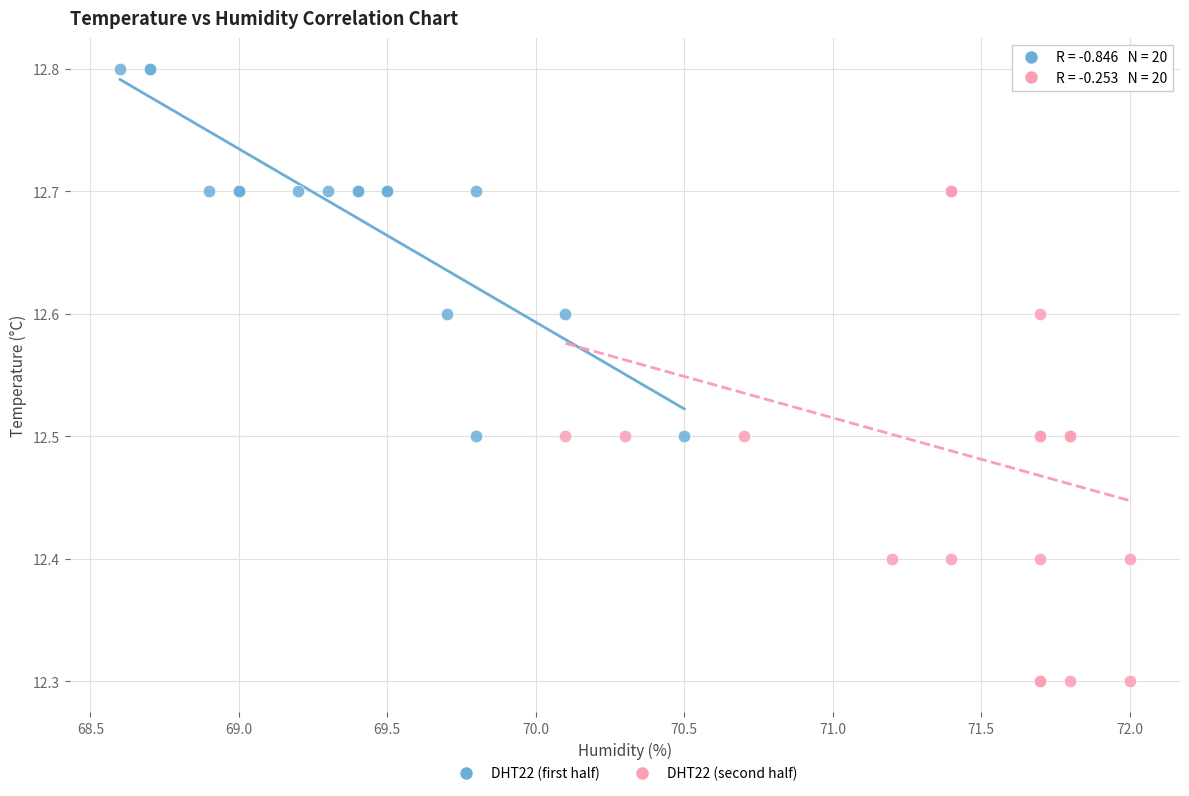

Which series reaches the minimum Y coordinate?

DHT22 (second half)